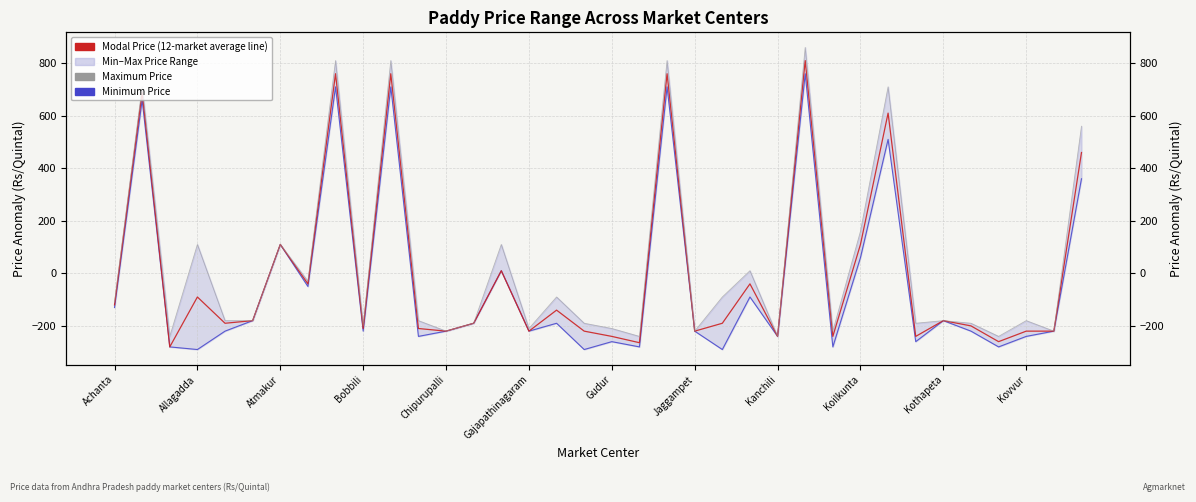

At which label does Modal Price (anomaly) first exceed -190?

Achanta